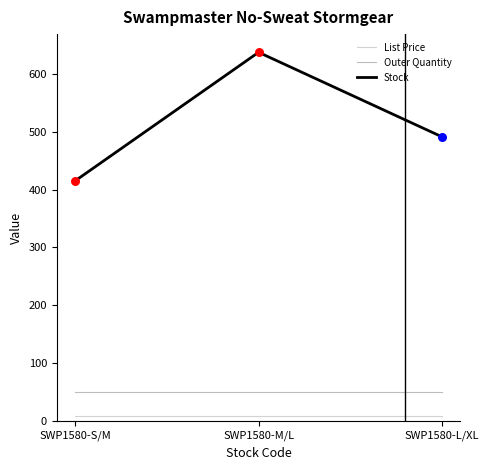

What is the total value across all series at SWP1580-L/XL?

550.0